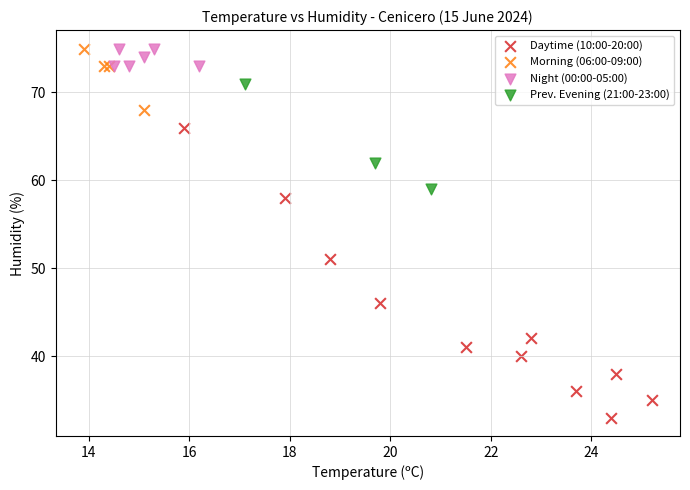

Which series has the largest Y range (max minus min)?

Daytime (10:00-20:00)